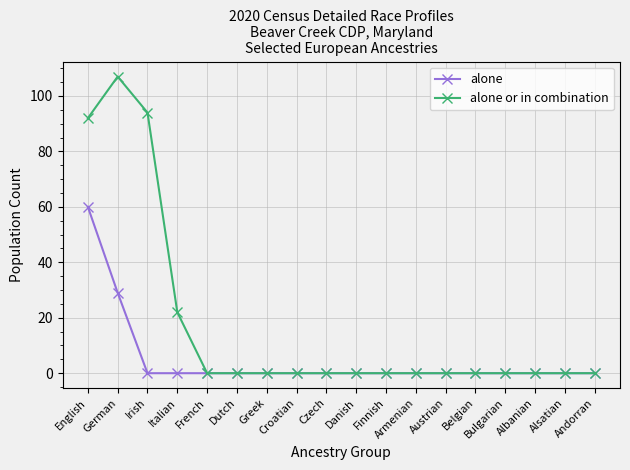

The alone series shows 29 at Italian. True or false?

False